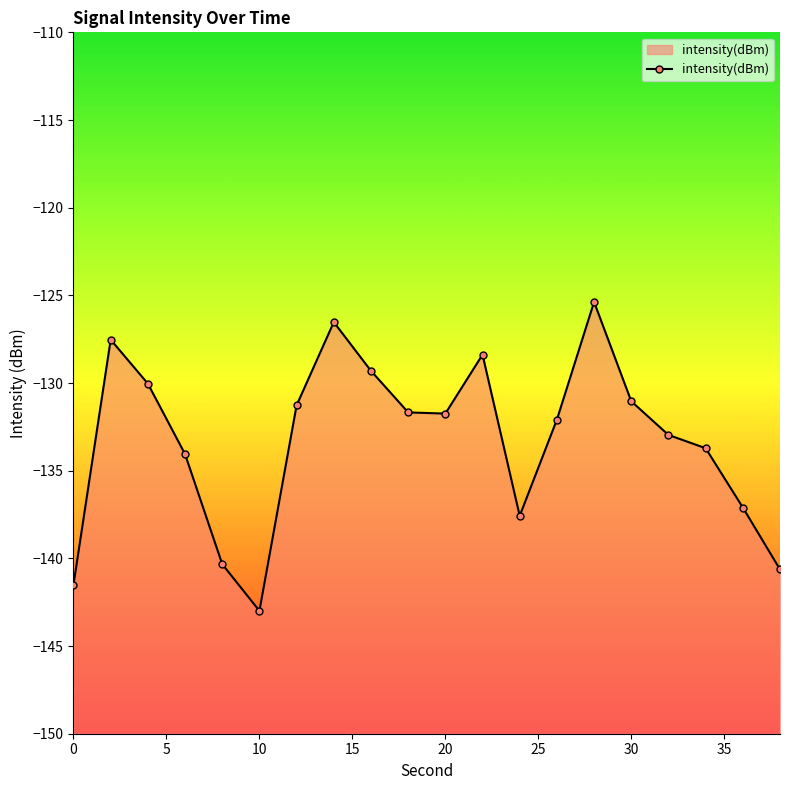

What is the smallest value displayed?

-143.0